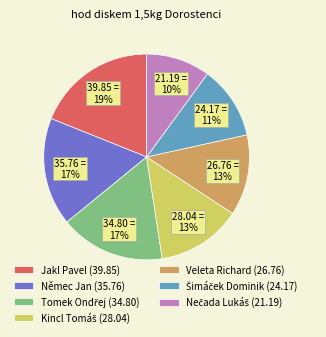

Which has a higher value, Veleta Richard (26.76) or Němec Jan (35.76)?

Němec Jan (35.76)